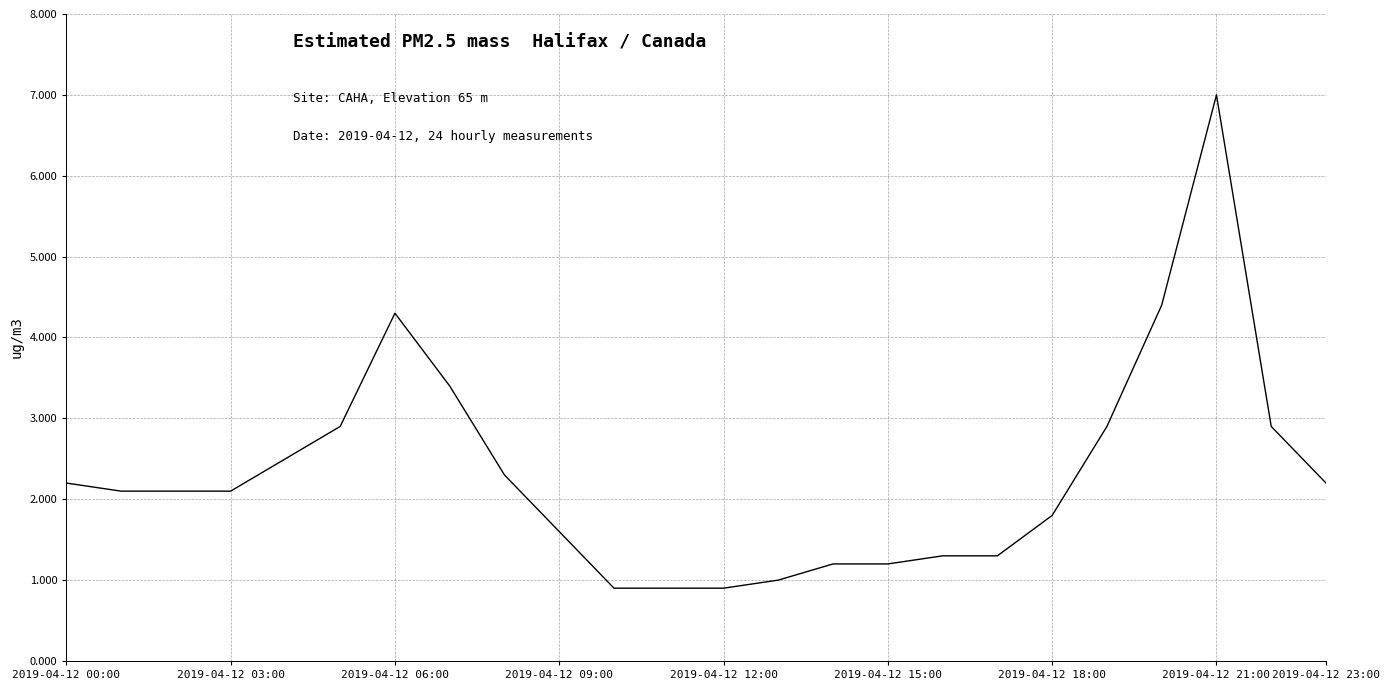

What is the minimum value shown in the chart?

0.9